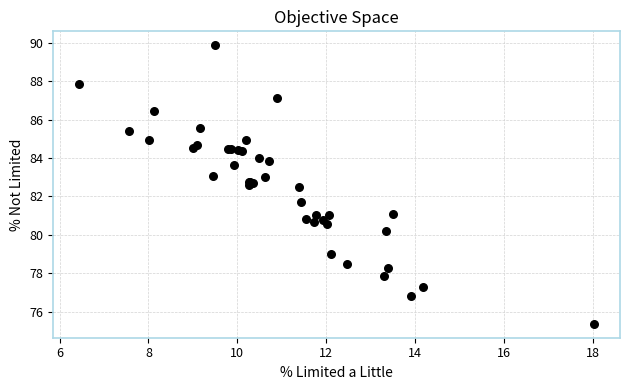

What Y value in the scatter plot is closest to 82?

81.7